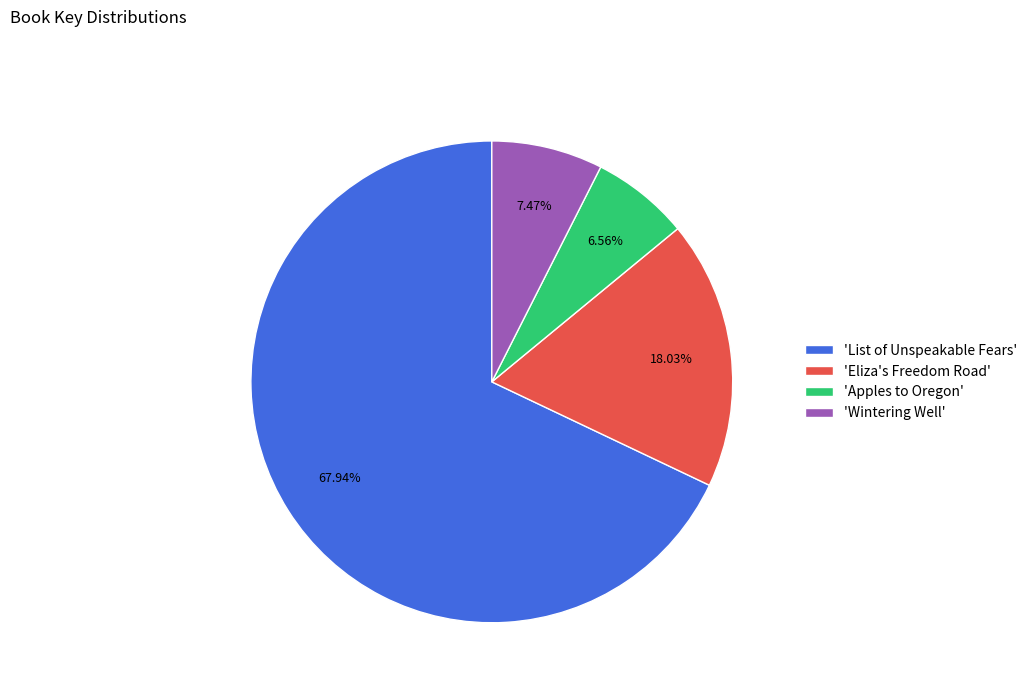

How many segments does this pie chart have?

4